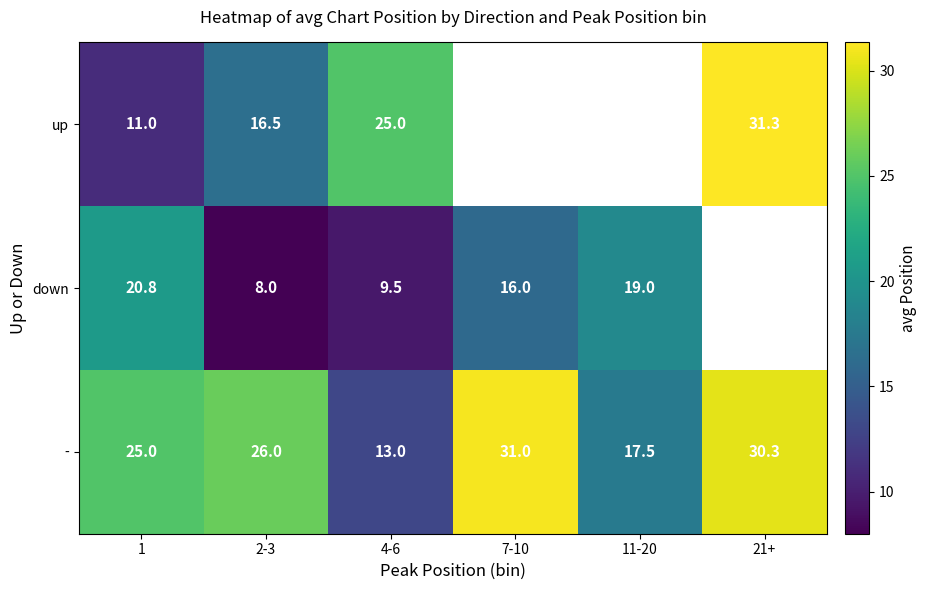

What is the difference between the highest and lowest values at 4-6?

15.5